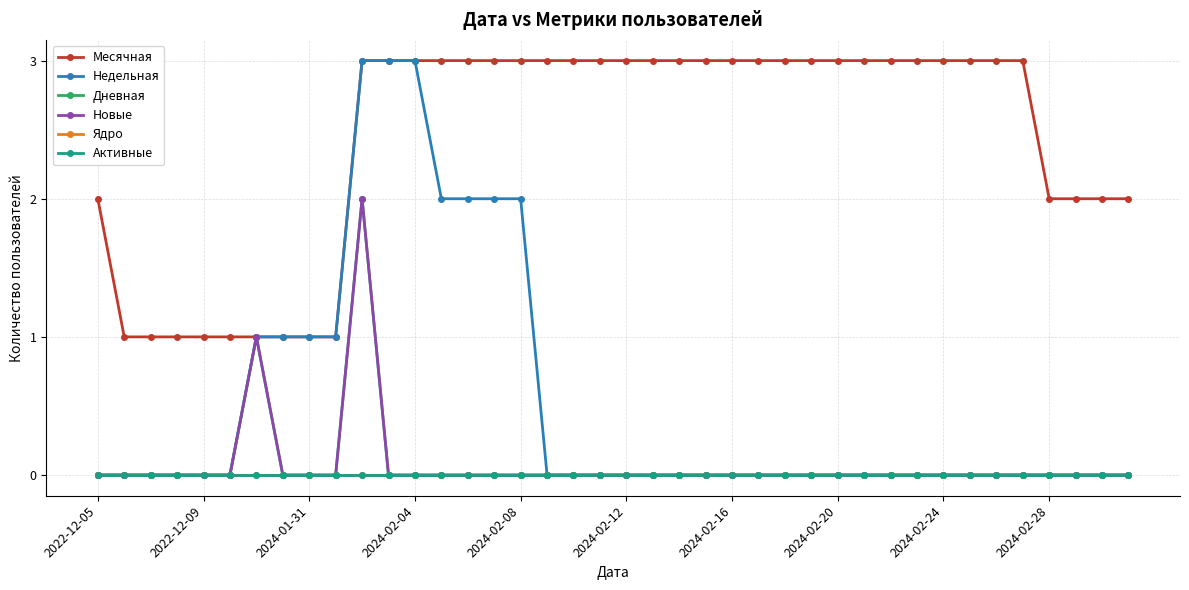

Is this an area chart (filled region under the line)?

No